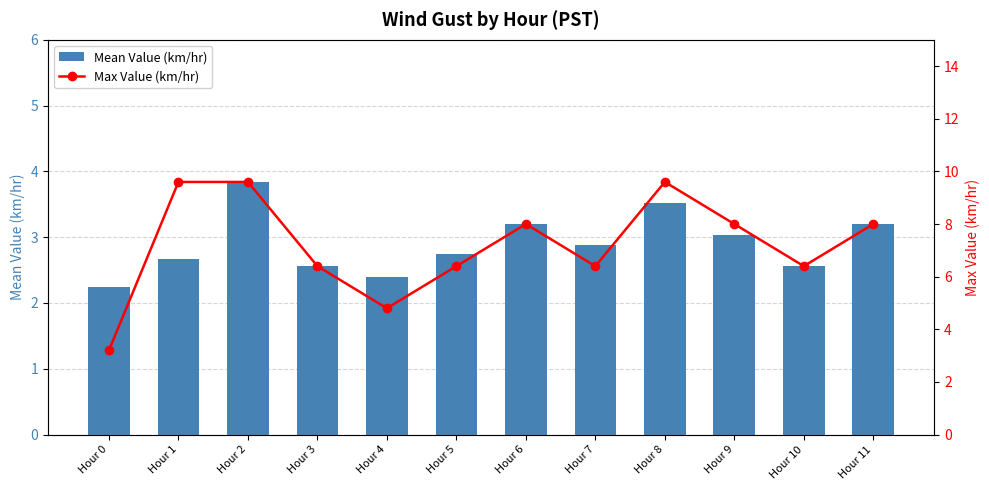

At Hour 1, list the series in order from largest to smallest.

Max Value (km/hr), Mean Value (km/hr)